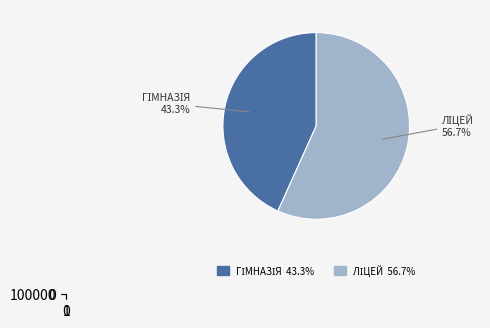

To the nearest percent, what percentage of the pie is Комунальний заклад "Гладківщинська гімназія"?

43%